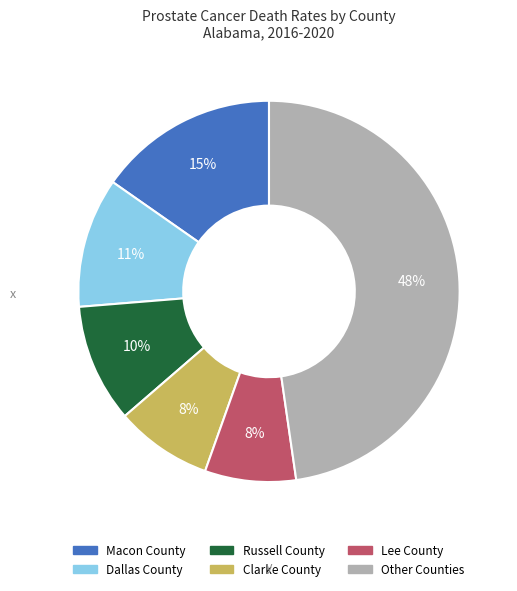

Is the sum of Russell County and Clarke County greater than half?

No